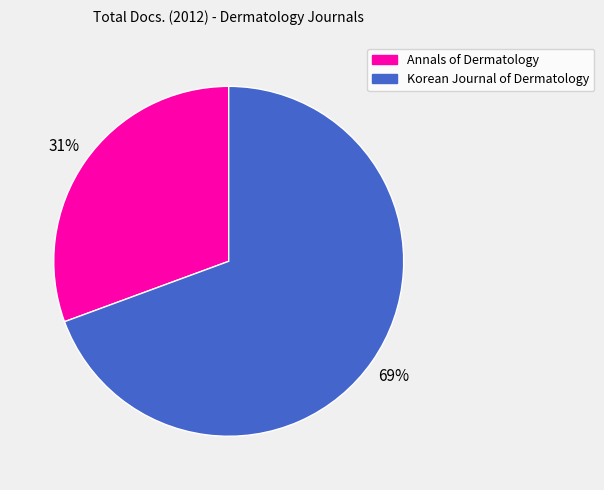

Rank the categories by value from highest to lowest.

Korean Journal of Dermatology, Annals of Dermatology